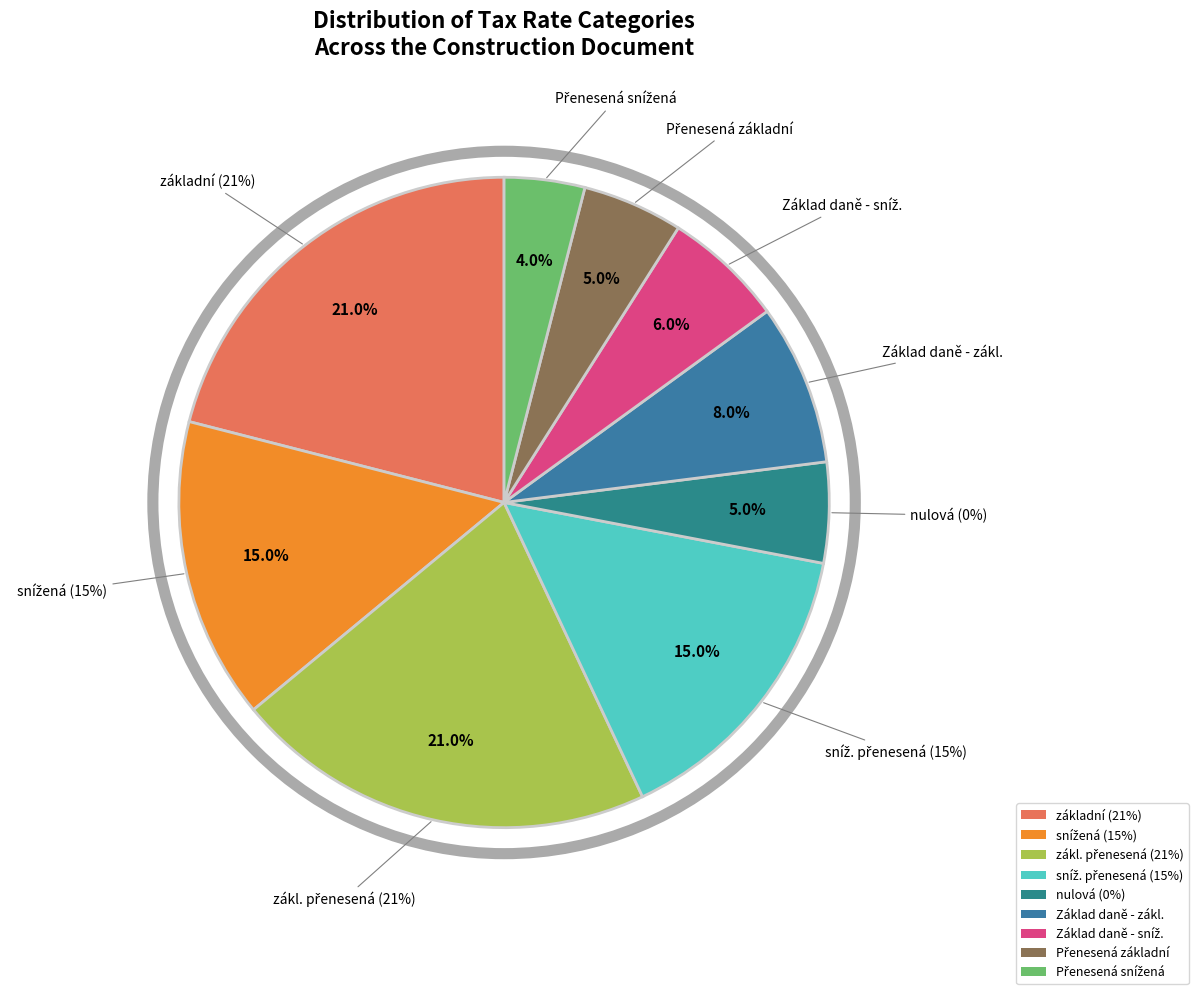

Is it true that snížená is 35% of the pie?

False